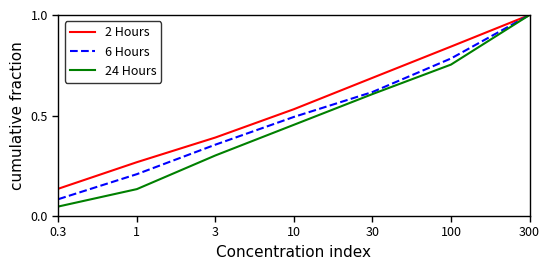

Is the value of 24 Hours at 10 greater than the value of 6 Hours at 0.3?

Yes